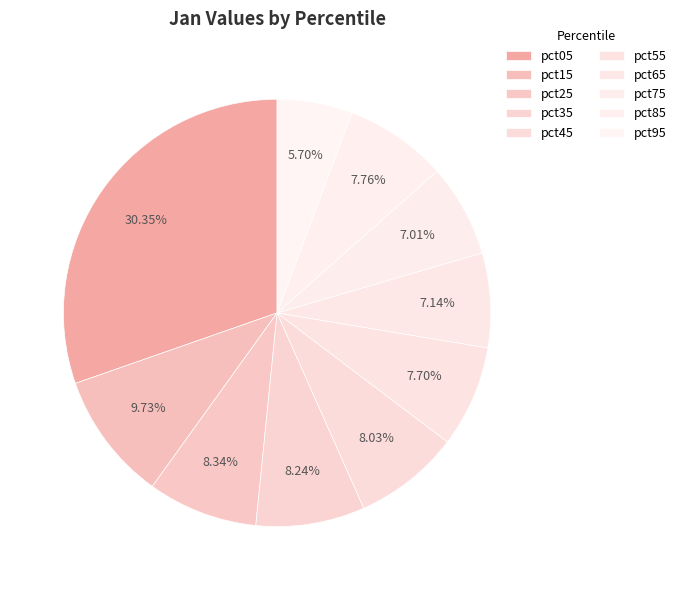

To the nearest percent, what portion does pct35 represent?

8%